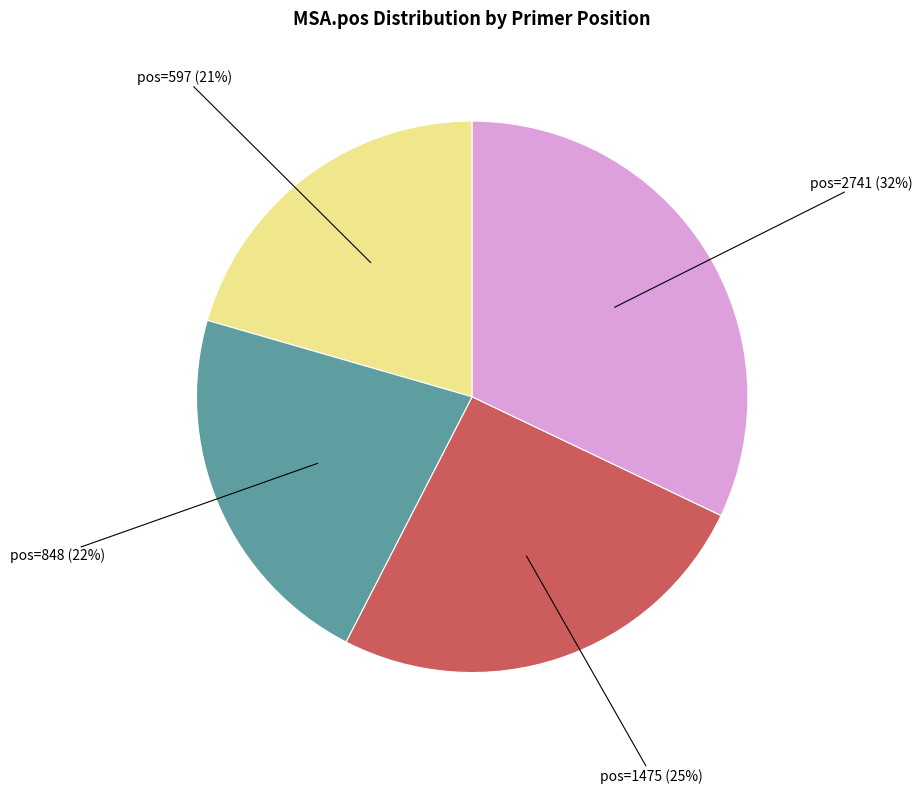

To the nearest percent, what is the average slice percentage?

25%